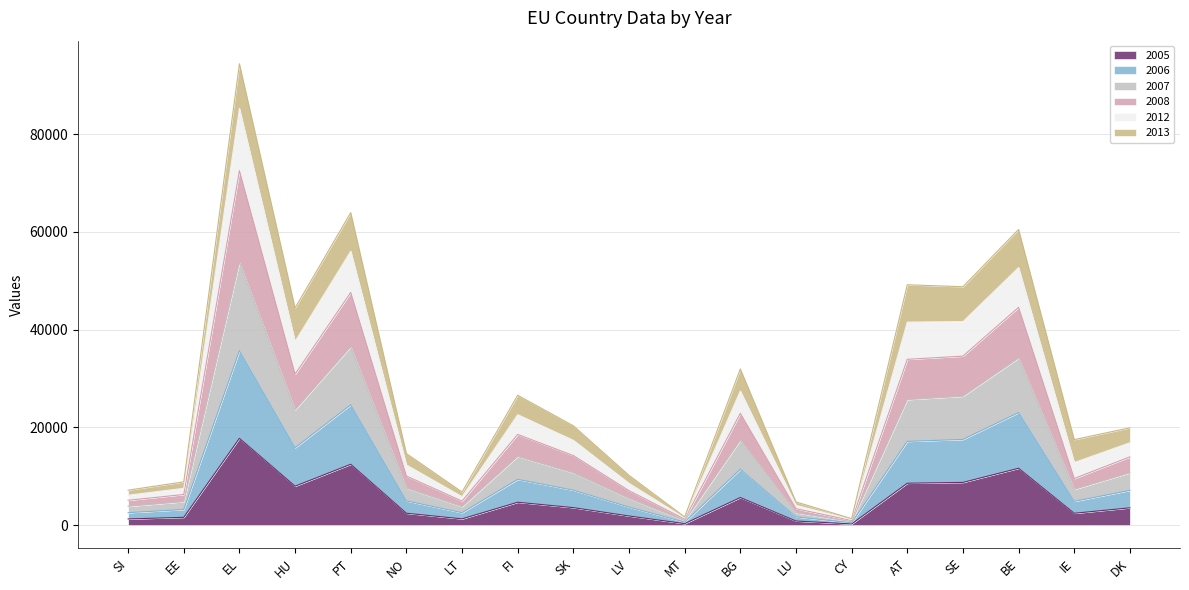

How many interior local valleys does the 2005 series have?

5